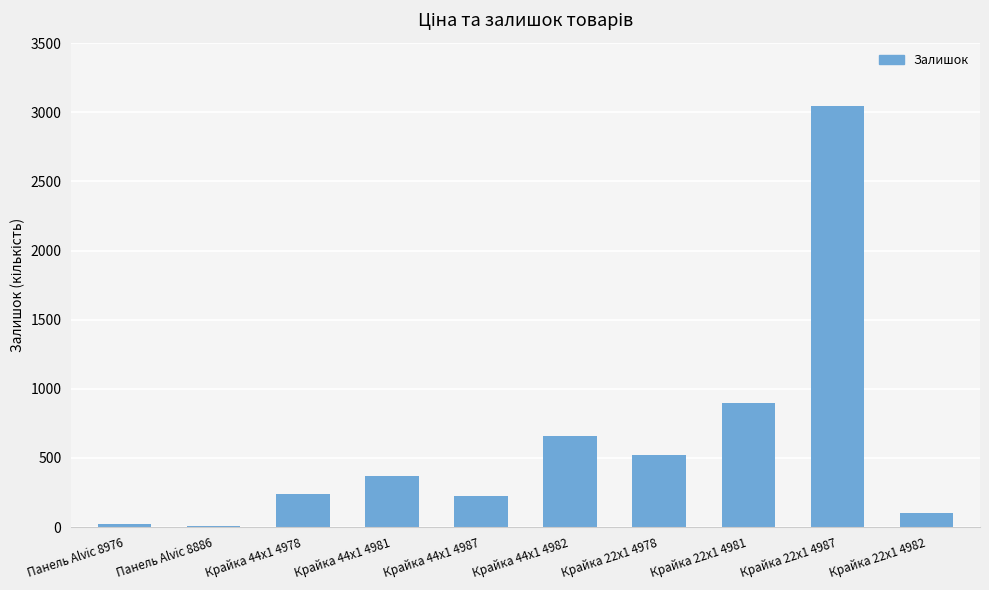

What is the maximum value shown in the chart?

3048